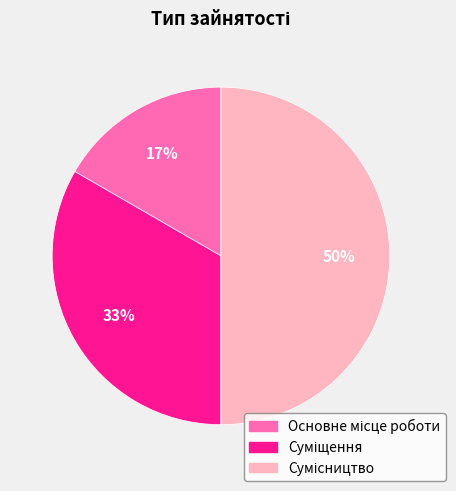

To the nearest percent, what is the difference between the largest and smallest slice percentages?

33%